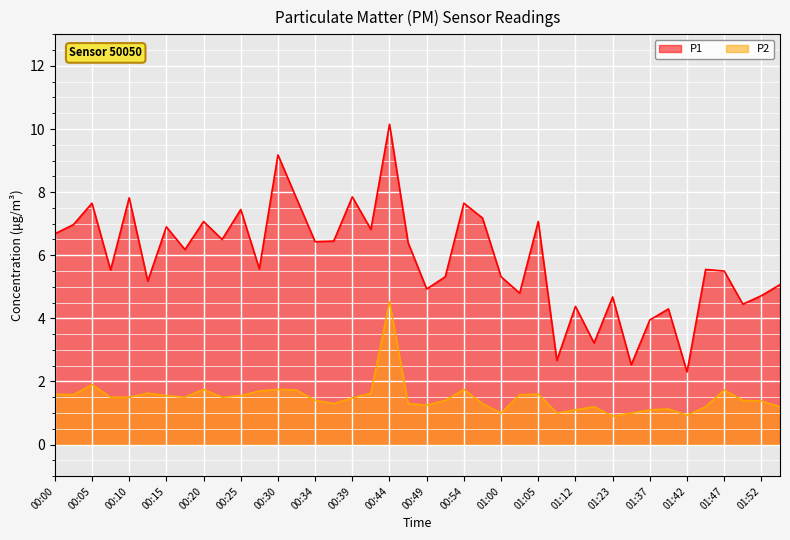

Does the chart display data point markers on the line(s)?

No